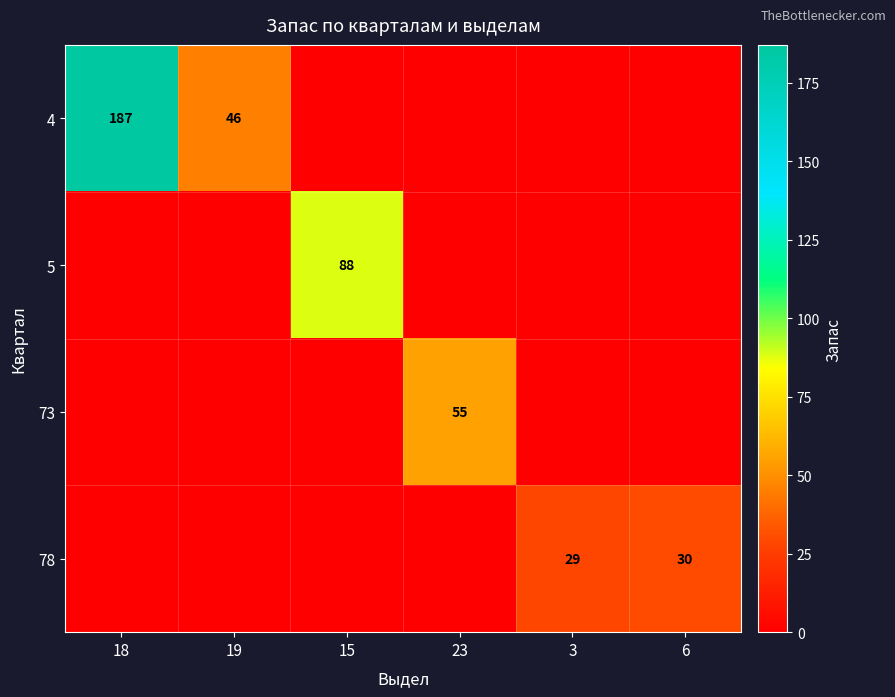

Is the value of 73 at 23 greater than the value of 5 at 15?

No